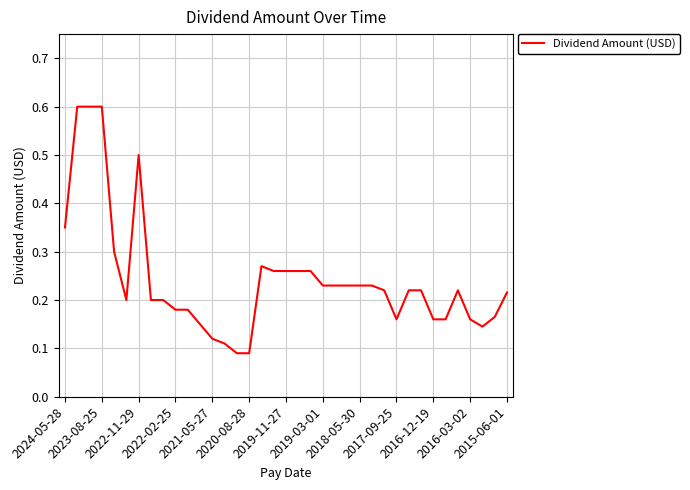

What is the greatest value displayed?

0.6